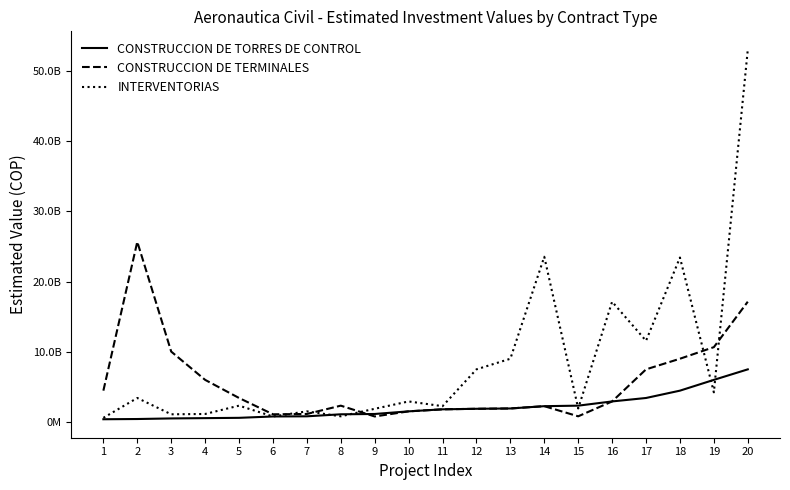

Does the chart have visible grid lines?

No